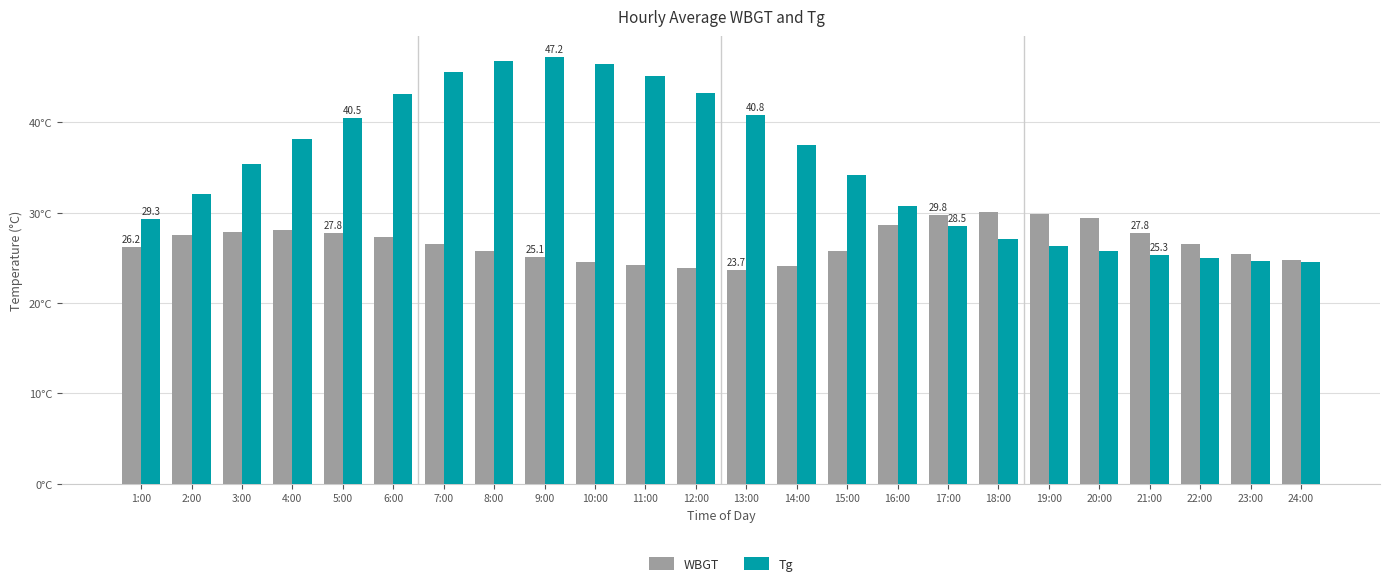

What is the label of the 20th bar from the right?

5:00